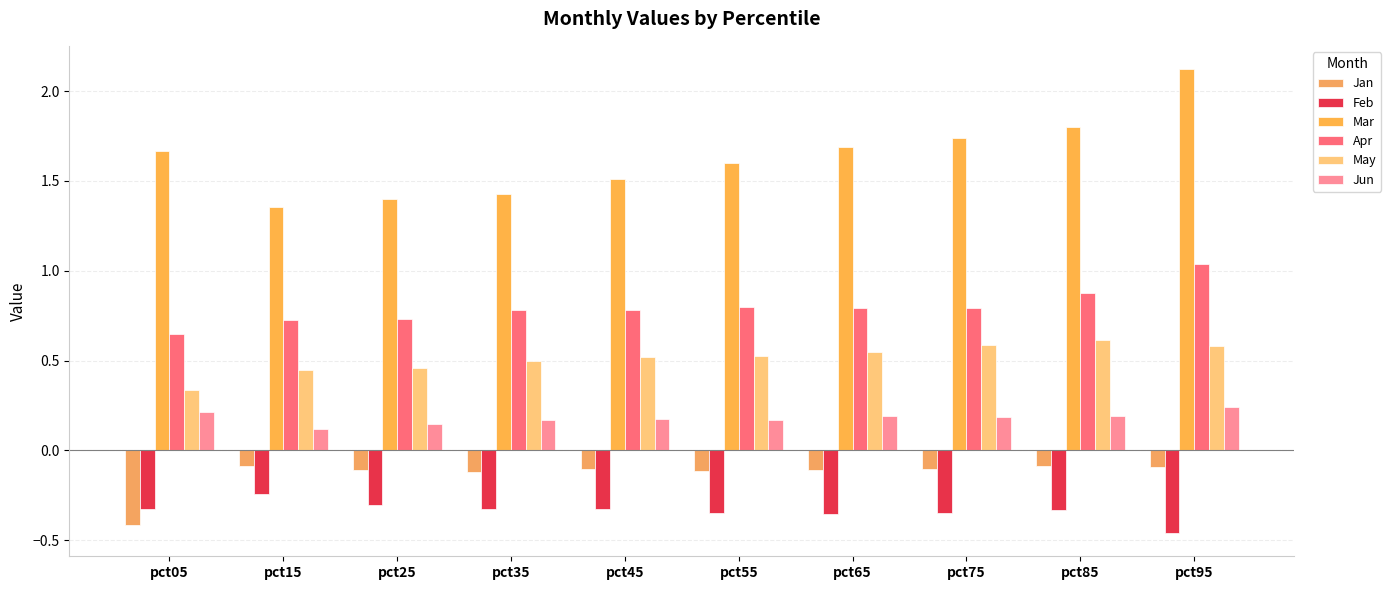

Is the value of Apr at pct35 greater than the value of Jan at pct45?

Yes